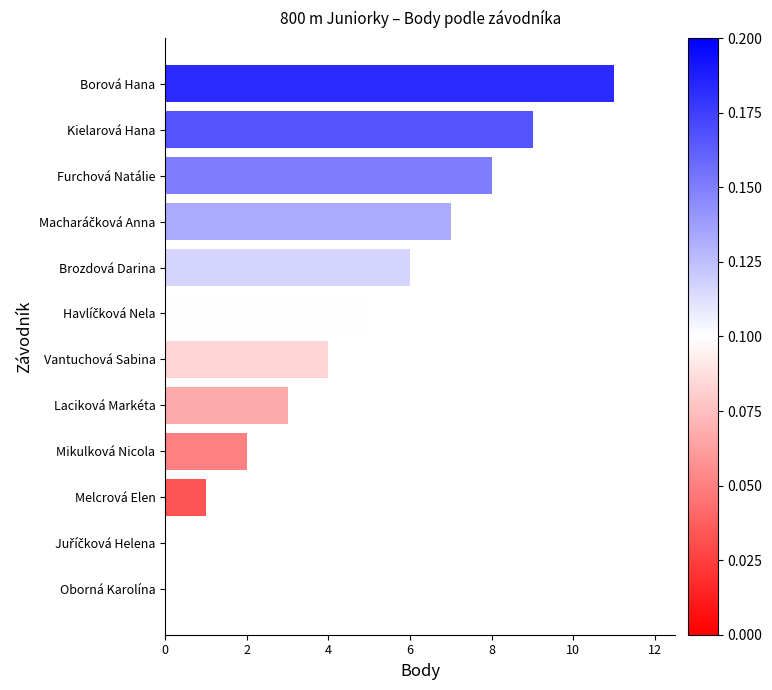

Which category has the highest value across all series?

Borová Hana